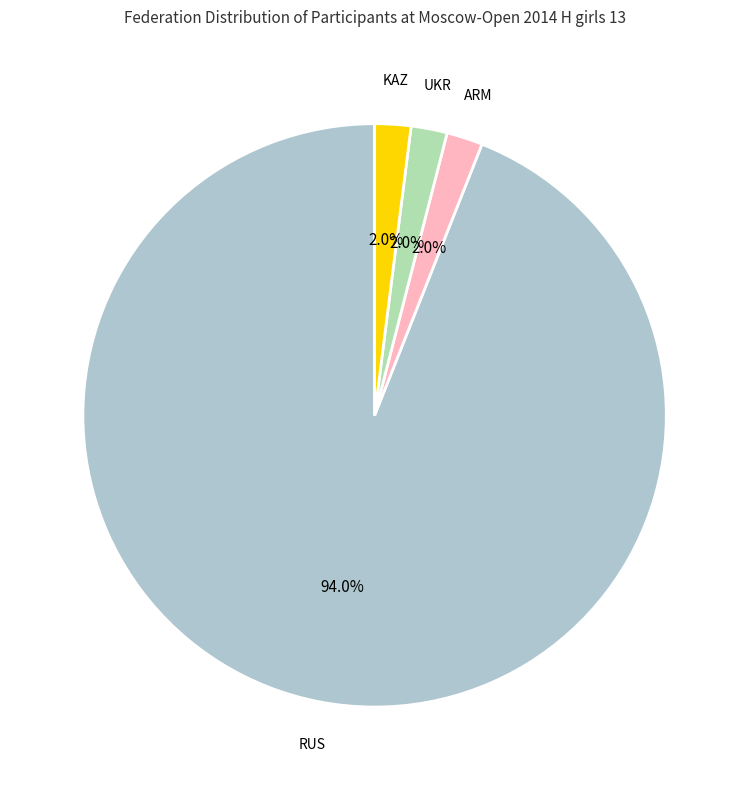

What is the ratio of the value at ARM to the value at KAZ?

1.0